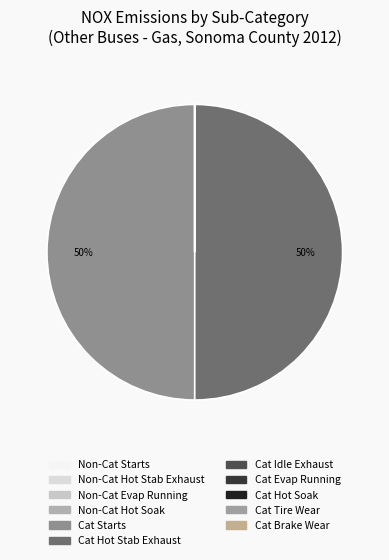

Which category has the smallest portion of the pie?

NON-CATALYST STARTS